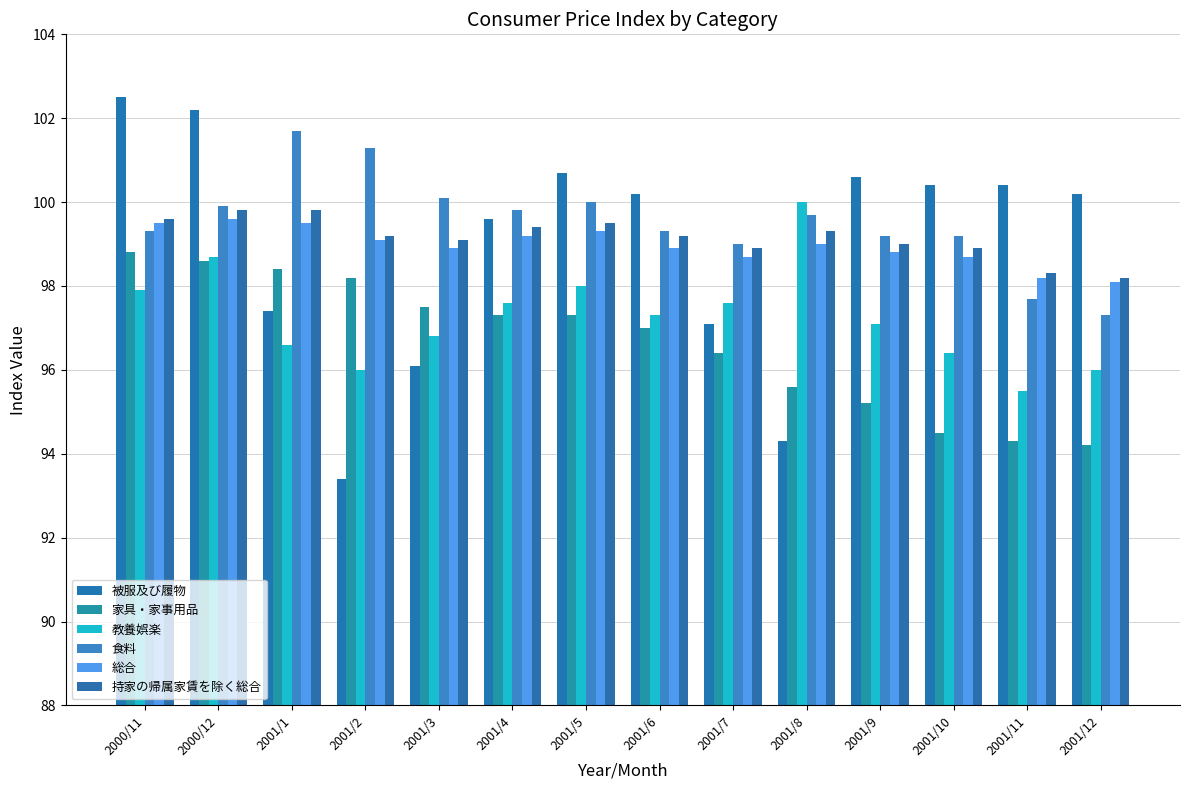

Which series has the largest range (max minus min)?

被服及び履物